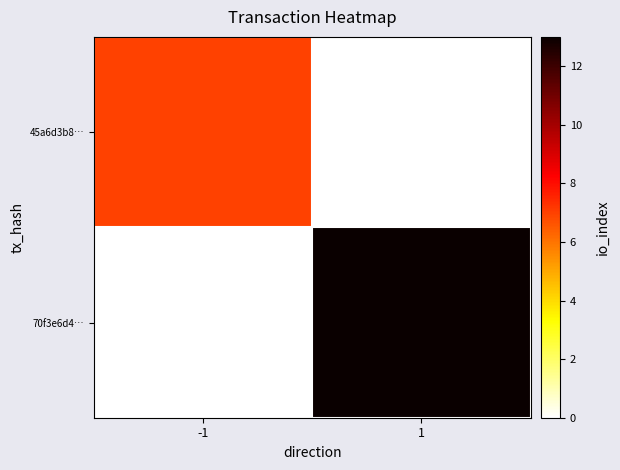

Reading left to right, list all the values displayed in this chart.

45a6d3b8…: -1=7	1=0
70f3e6d4…: -1=0	1=13